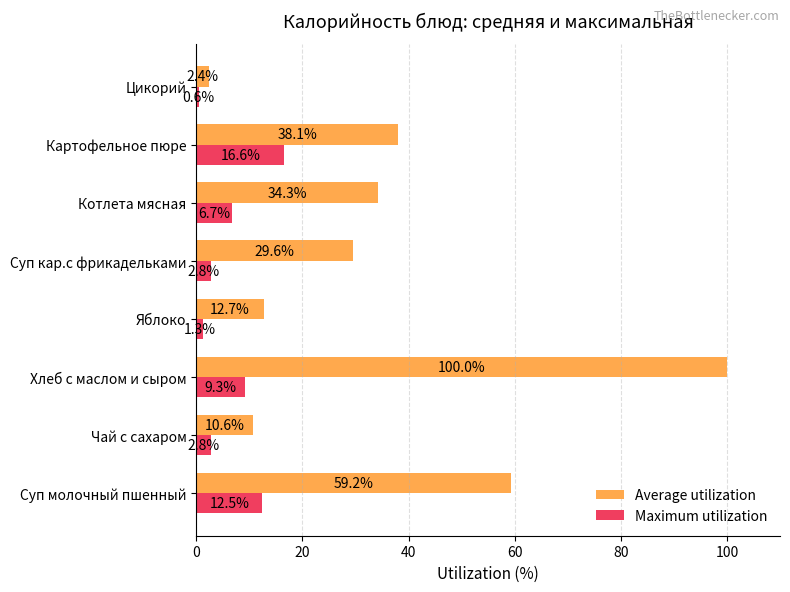

Which series changed the most between Котлета мясная and Картофельное пюре?

Maximum utilization